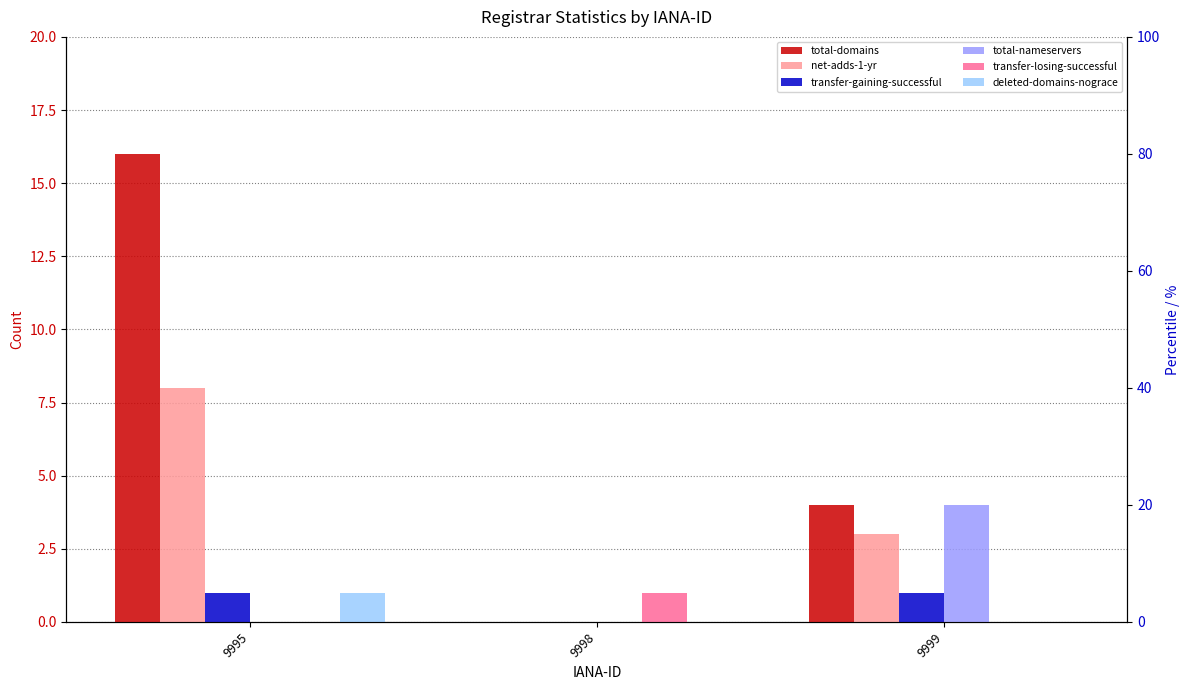

The value of transfer-gaining-successful at 9995 is 1. True or false?

True